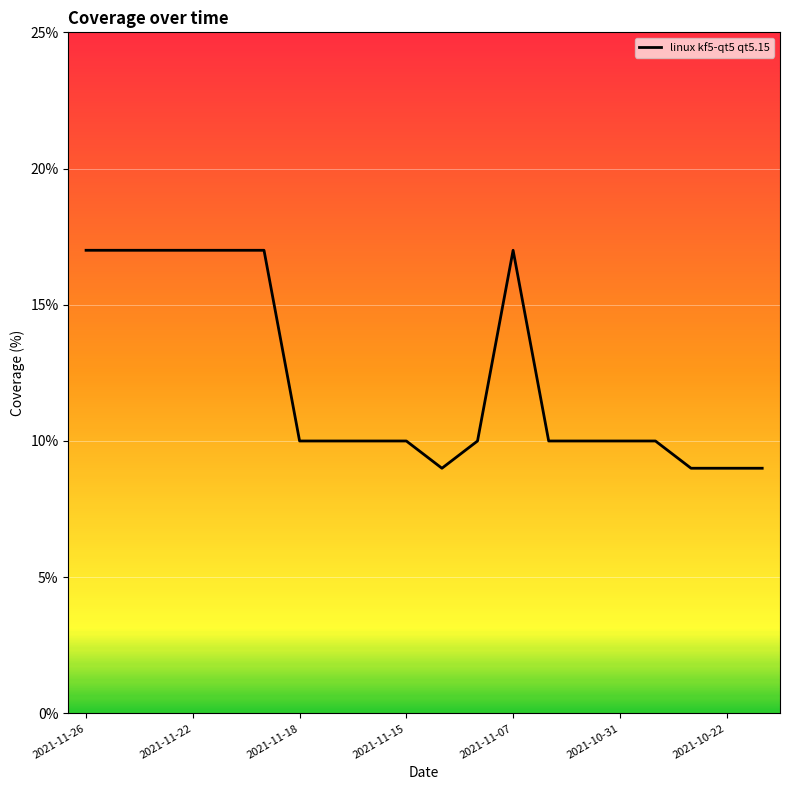

Does the chart have visible grid lines?

Yes